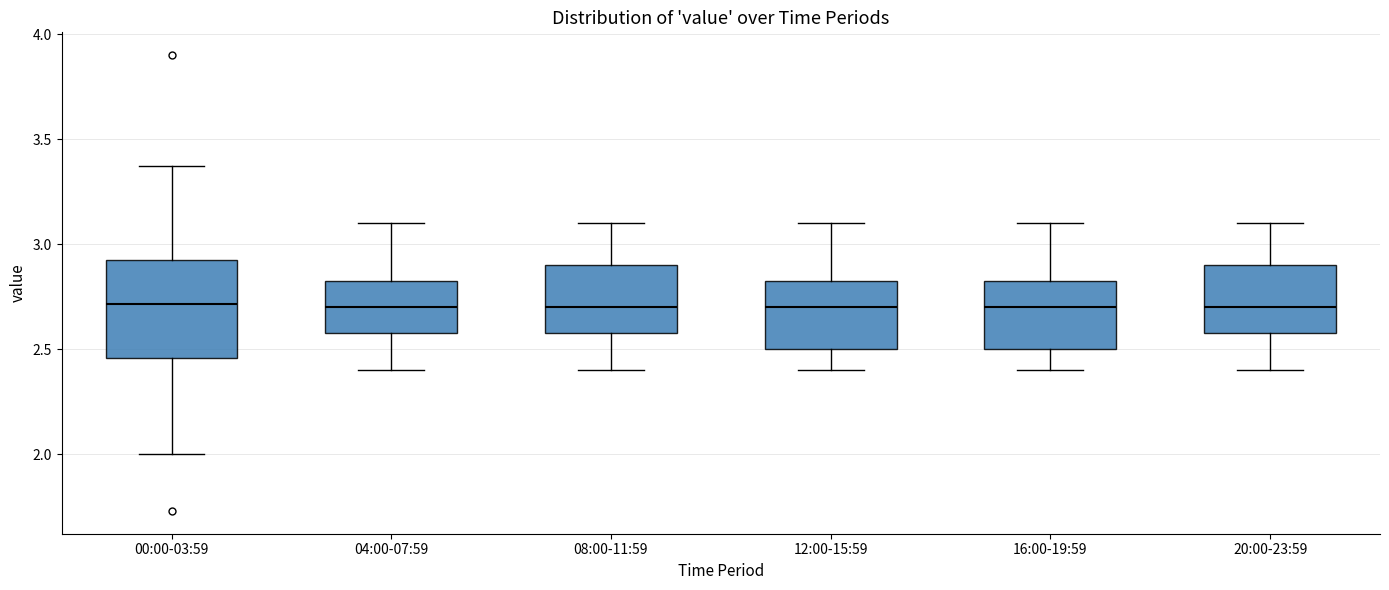

Reading left to right, read every box against the y-axis: the position of its median line, the range the box covers, and the ends of its whiskers. The values are not printed on the chart, so give them approximately, as read against the axis.

00:00-03:59: median 2.70, box 2.45 to 2.95, whiskers 2.00 to 3.35
04:00-07:59: median 2.70, box 2.60 to 2.85, whiskers 2.40 to 3.10
08:00-11:59: median 2.70, box 2.60 to 2.90, whiskers 2.40 to 3.10
12:00-15:59: median 2.70, box 2.50 to 2.85, whiskers 2.40 to 3.10
16:00-19:59: median 2.70, box 2.50 to 2.85, whiskers 2.40 to 3.10
20:00-23:59: median 2.70, box 2.60 to 2.90, whiskers 2.40 to 3.10